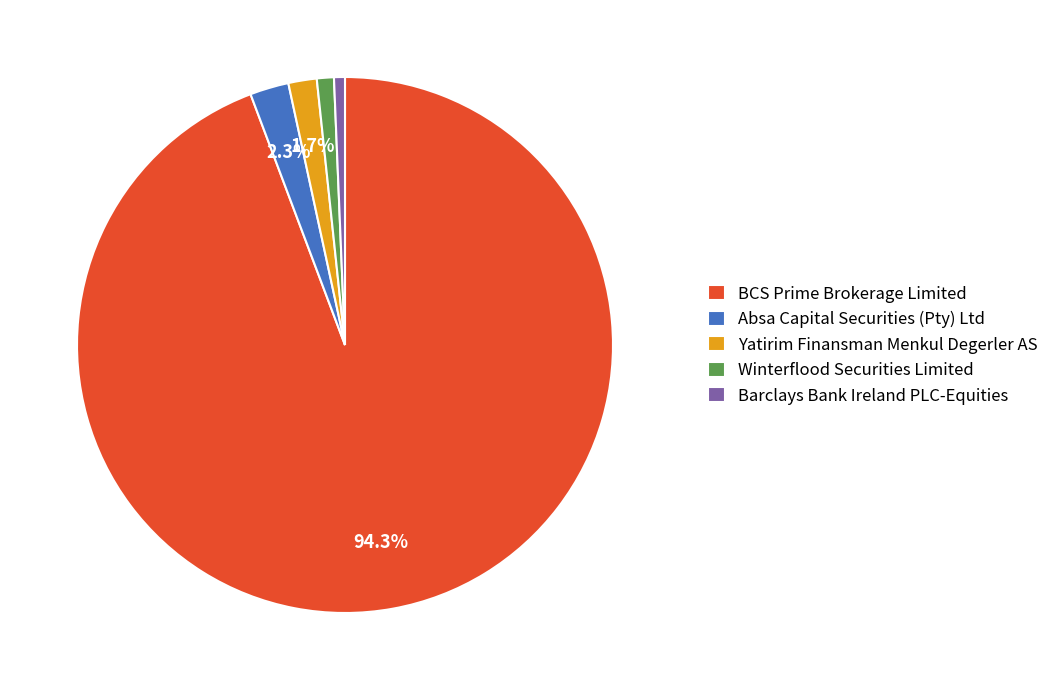

Combined, do Yatirim Finansman Menkul Degerler AS and BCS Prime Brokerage Limited account for over 50%?

Yes